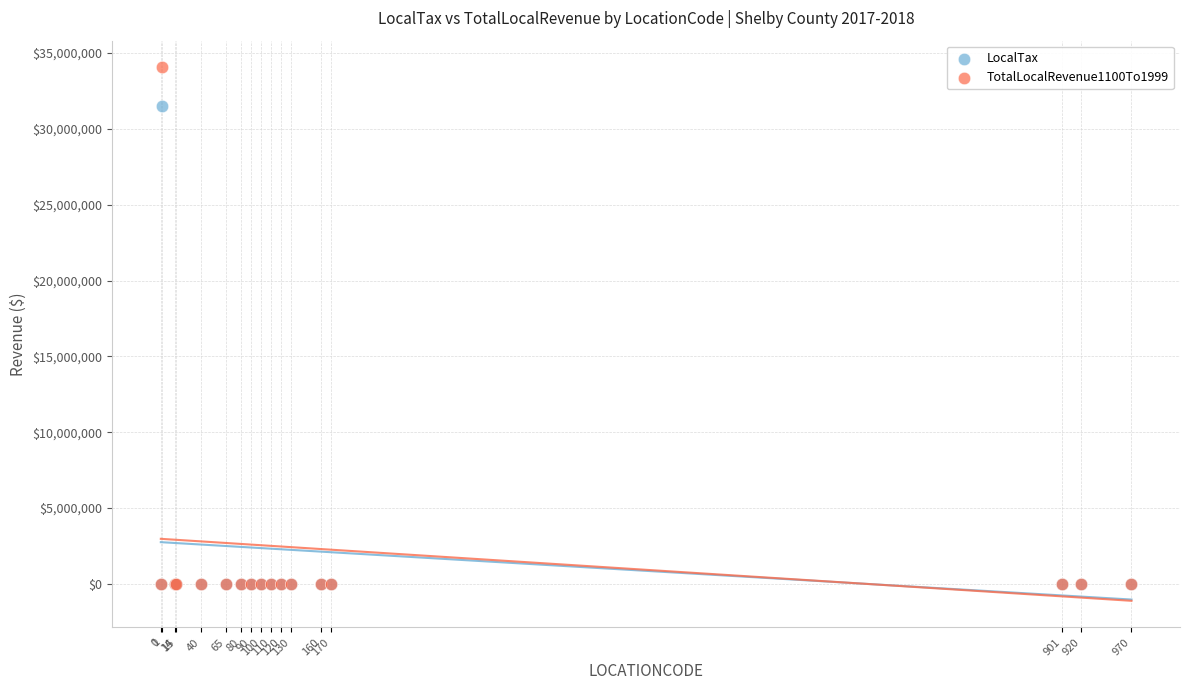

Across all series, what Y value is closest to 17028438?

31530801.9